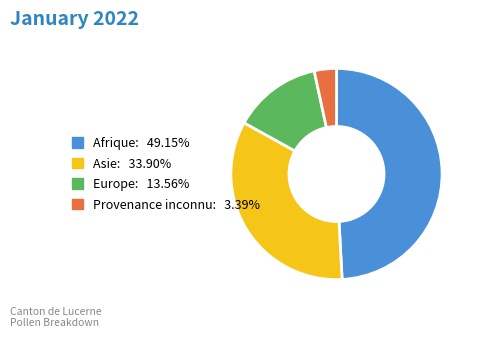

True or false: Afrique accounts for 58% of the total.

False